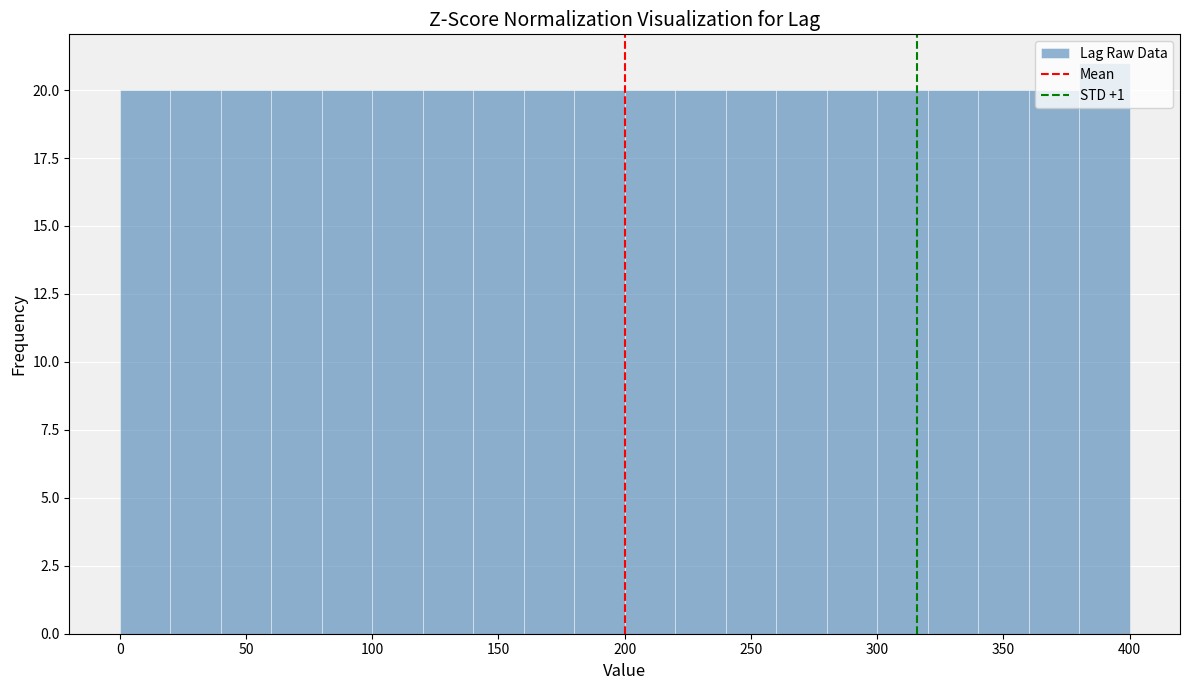

How tall is the bar that spans 180 to 200 on the x-axis? The values are not printed on the chart, so give them approximately, as read against the axis.

20